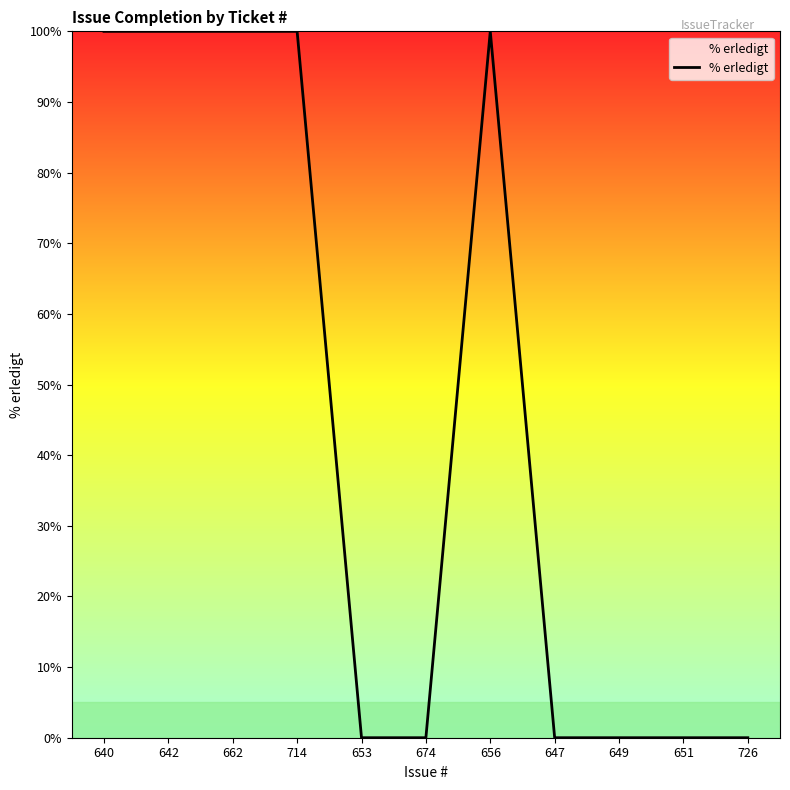

What is the greatest value displayed?

100